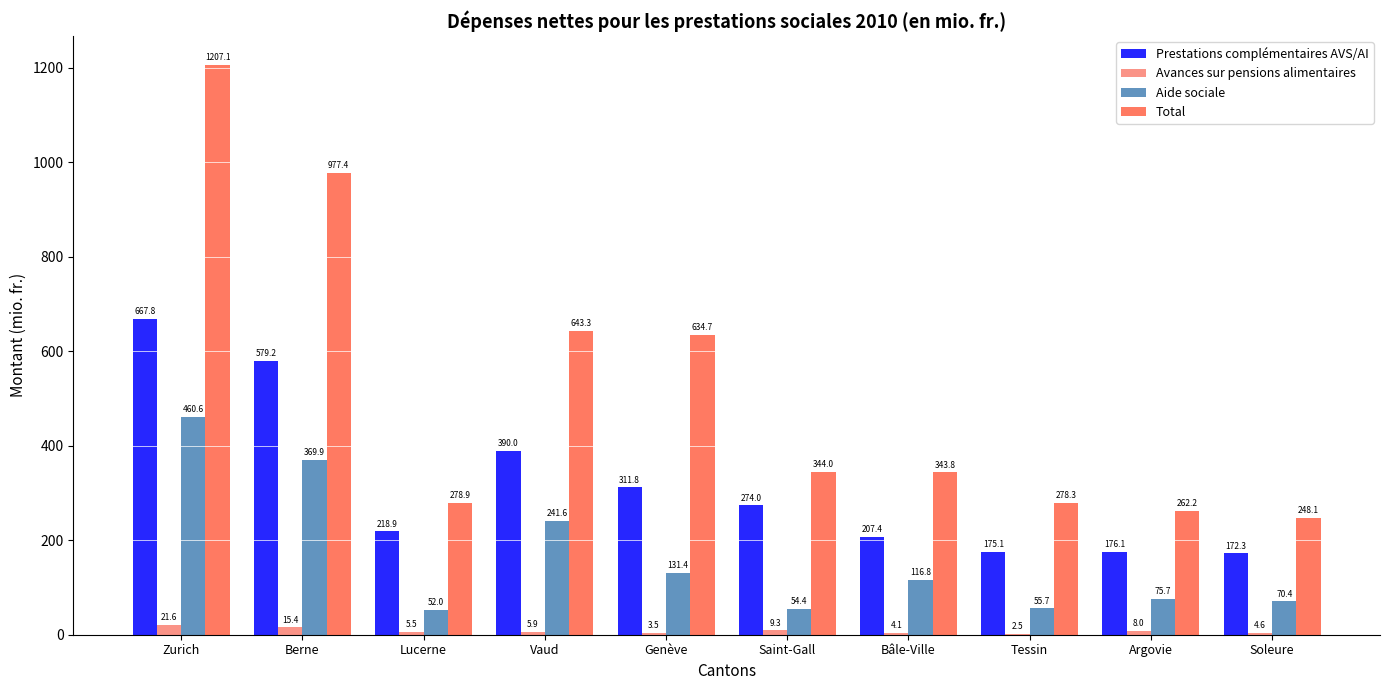

Count the number of categories in the chart.

10